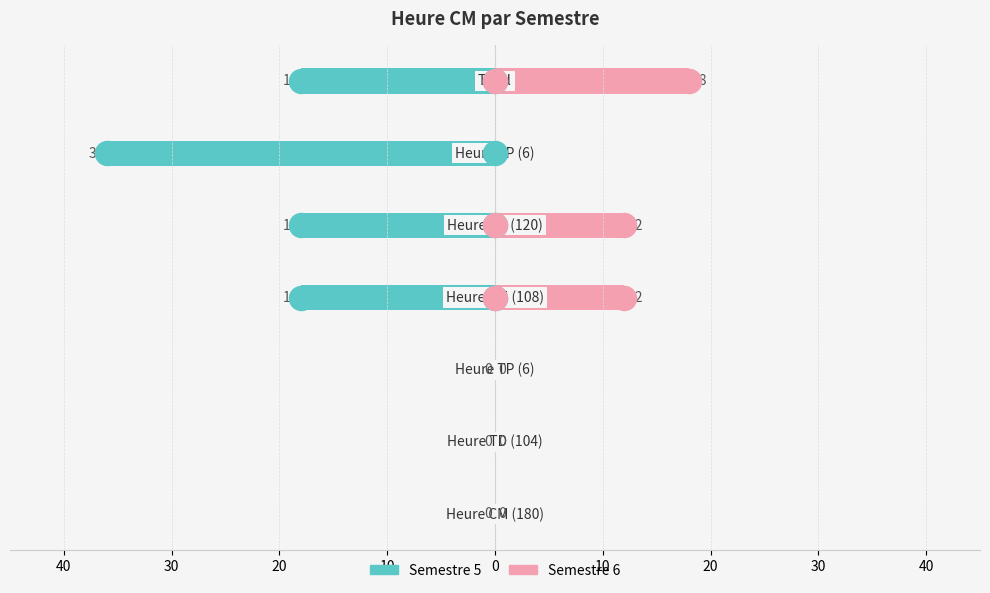

Which series has the widest spread of Y values?

Semestre 5